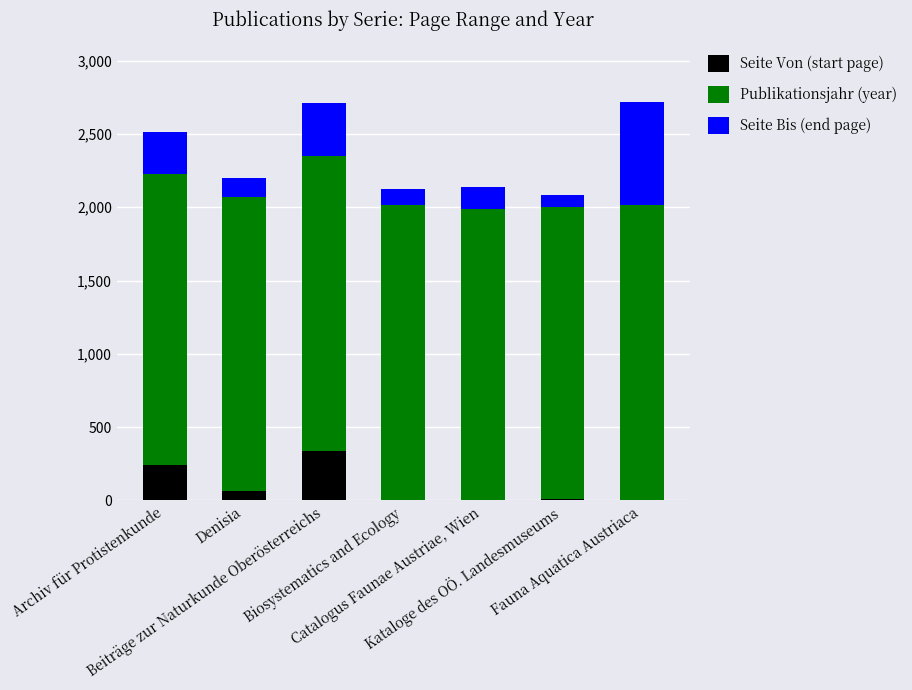

What is the highest value of the Seite Von (start page) series?

337